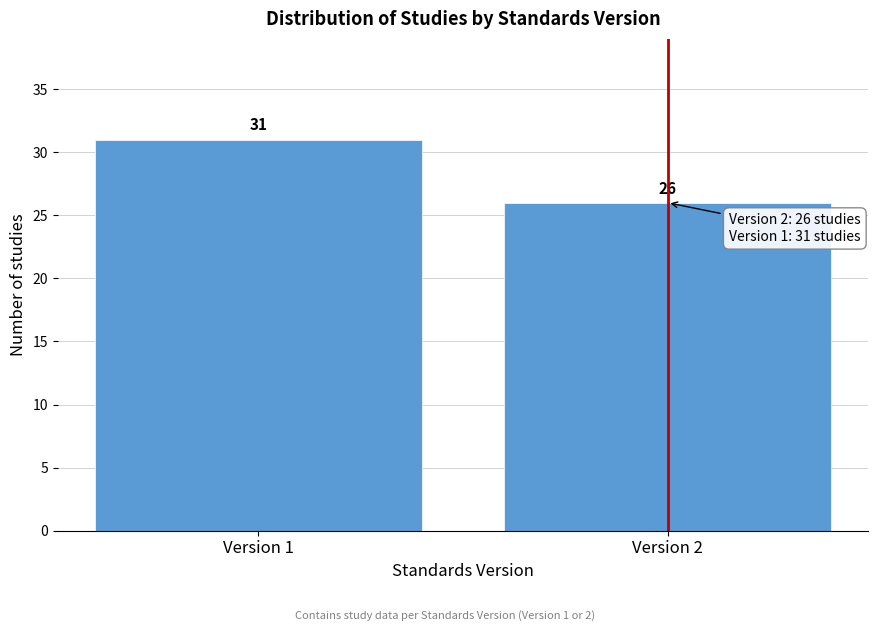

Reading left to right, what are all the values shown in this chart?

31	26